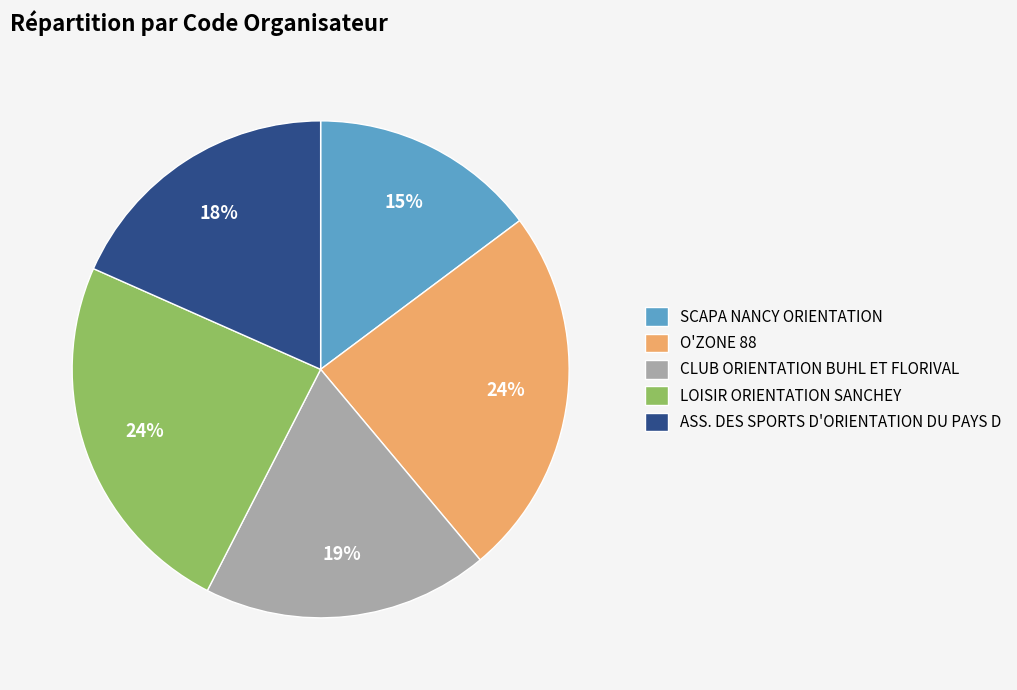

Which slice is the smallest?

SCAPA NANCY ORIENTATION